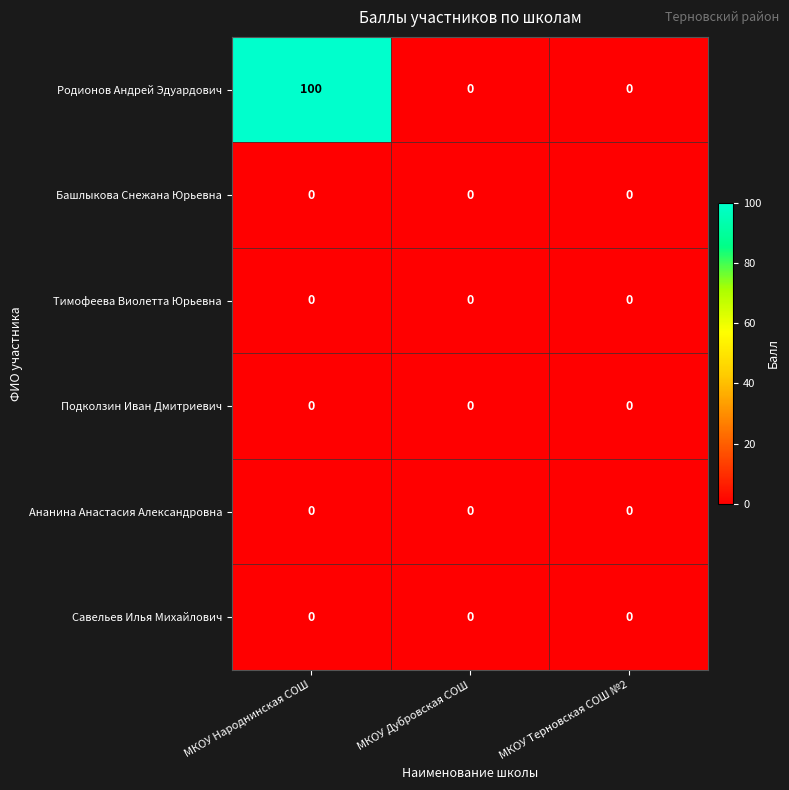

Which series has the largest range (max minus min)?

Родионов Андрей Эдуардович